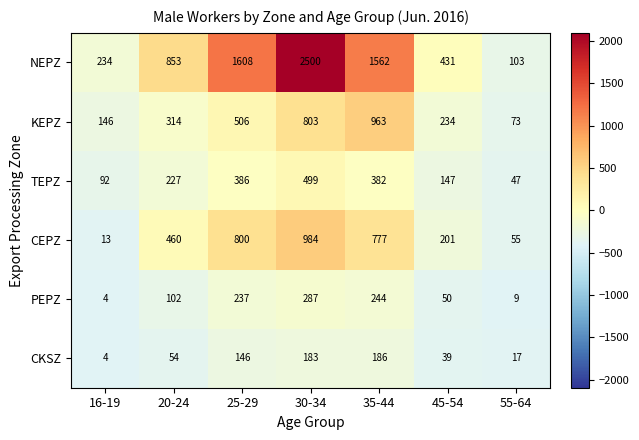

What is the smallest value displayed?

4